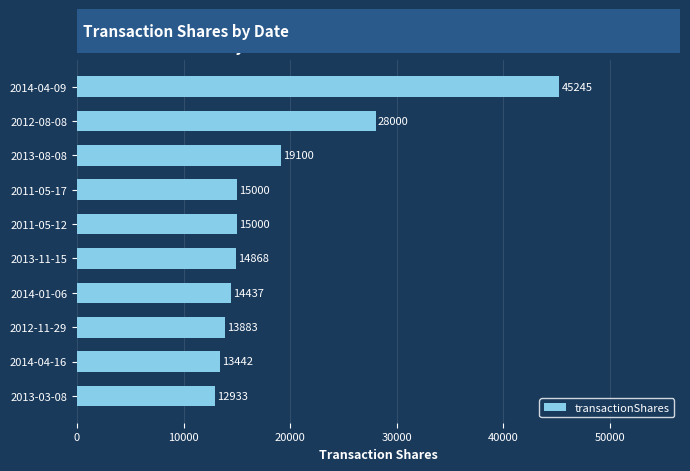

Approximately how many times larger is the value at 2013-11-15 compared to 2013-08-08?

0.8